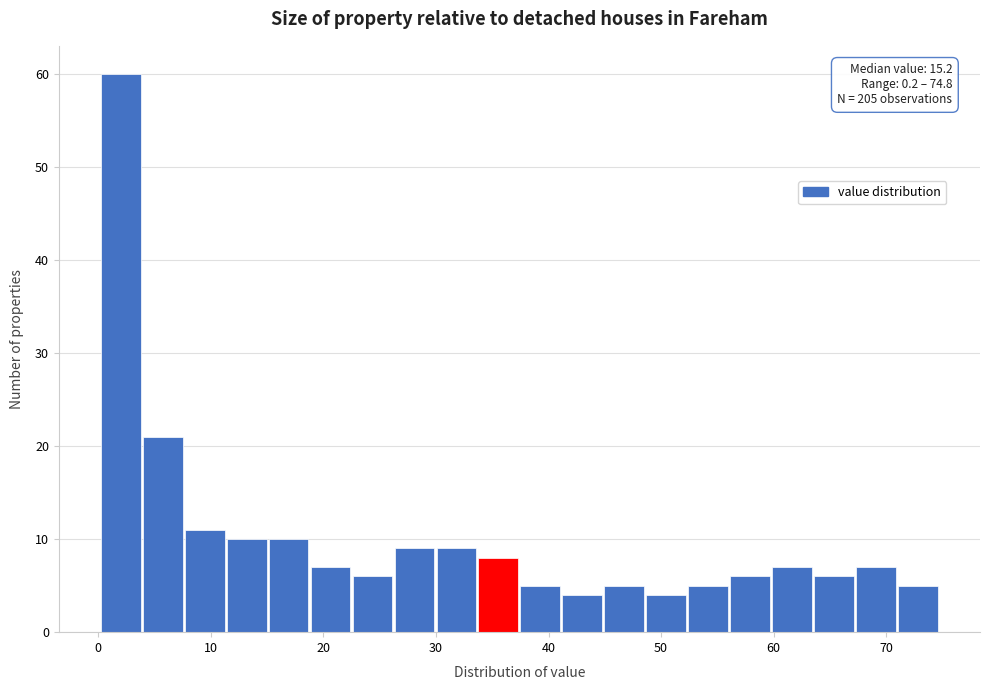

Around what value on the x-axis is the tallest bar? Give the approximate position of its centre, as read against the axis.

2